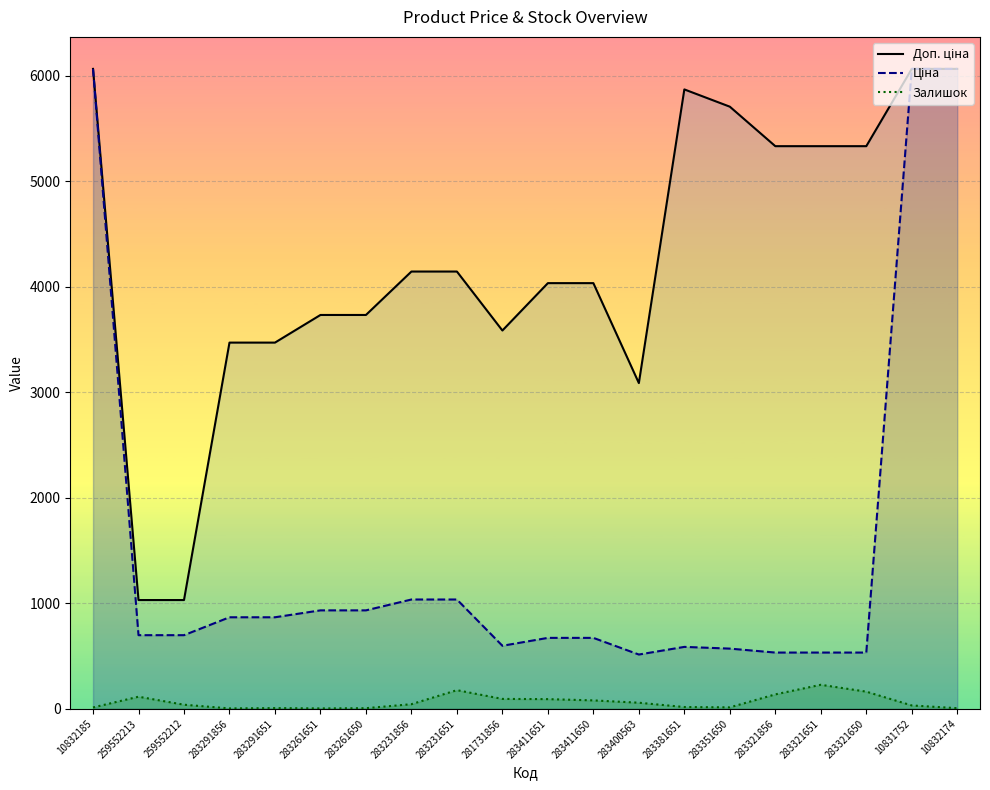

The value of Залишок at 283231651 is 177.0. True or false?

True